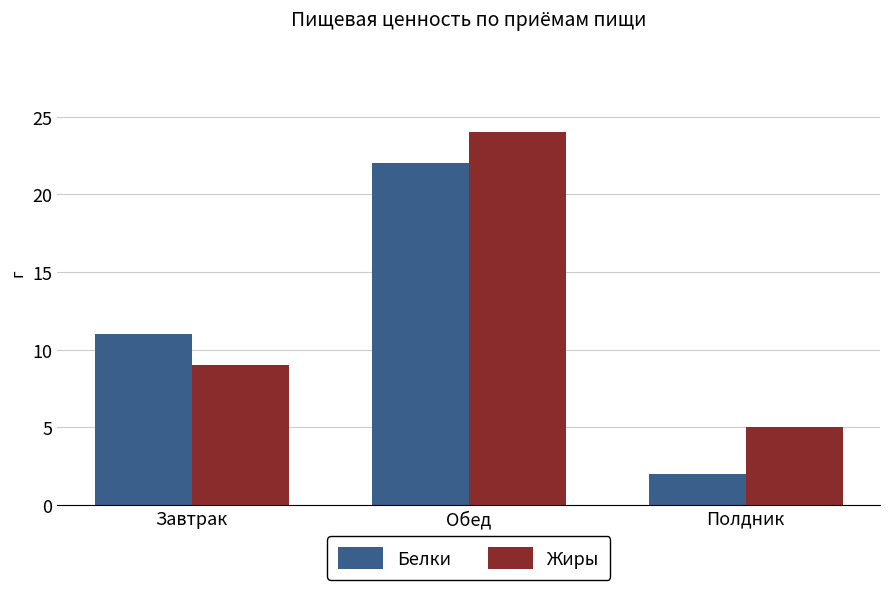

What is the difference between the highest and lowest values at Полдник?

3